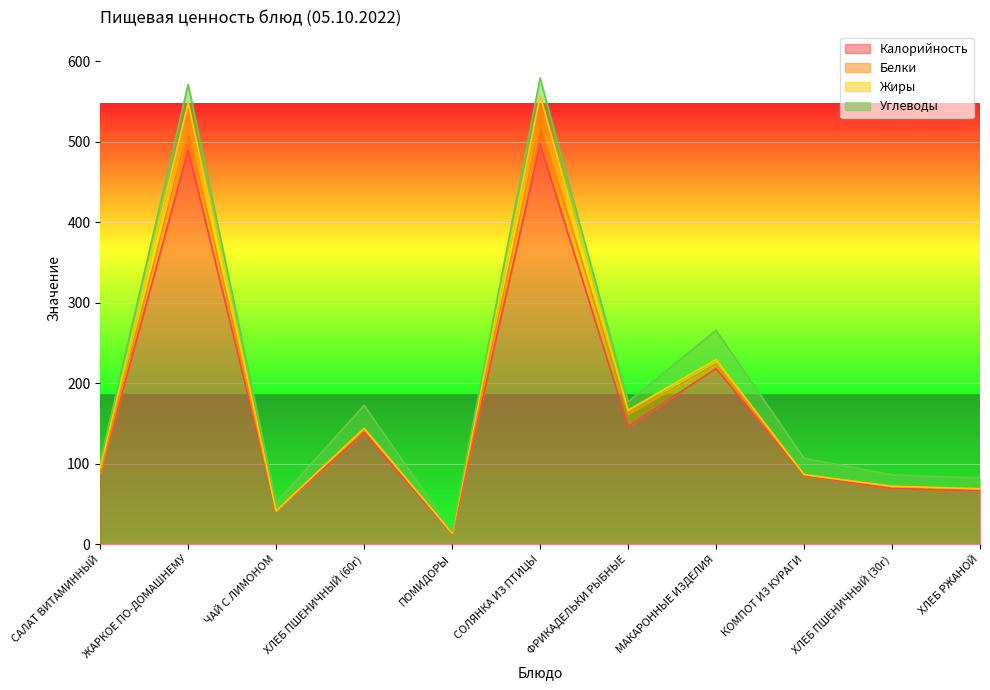

The value of Углеводы at ФРИКАДЕЛЬКИ РЫБНЫЕ is 10.5. True or false?

True